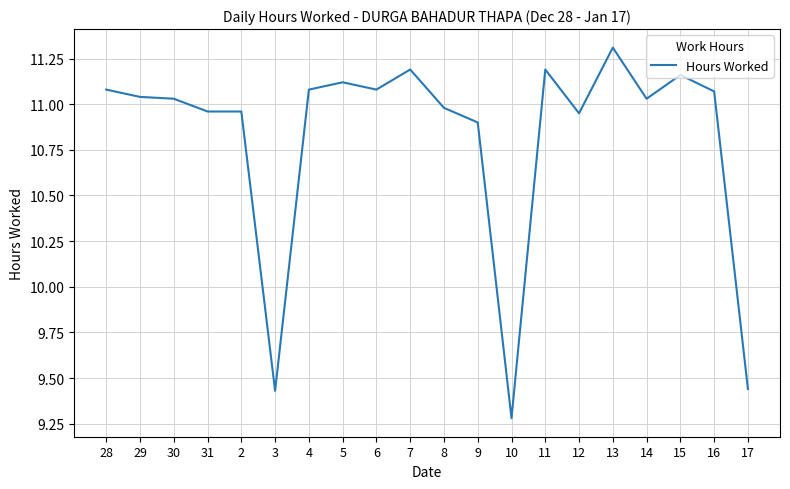

The chart shows a value of 3.5 at 11. True or false?

False